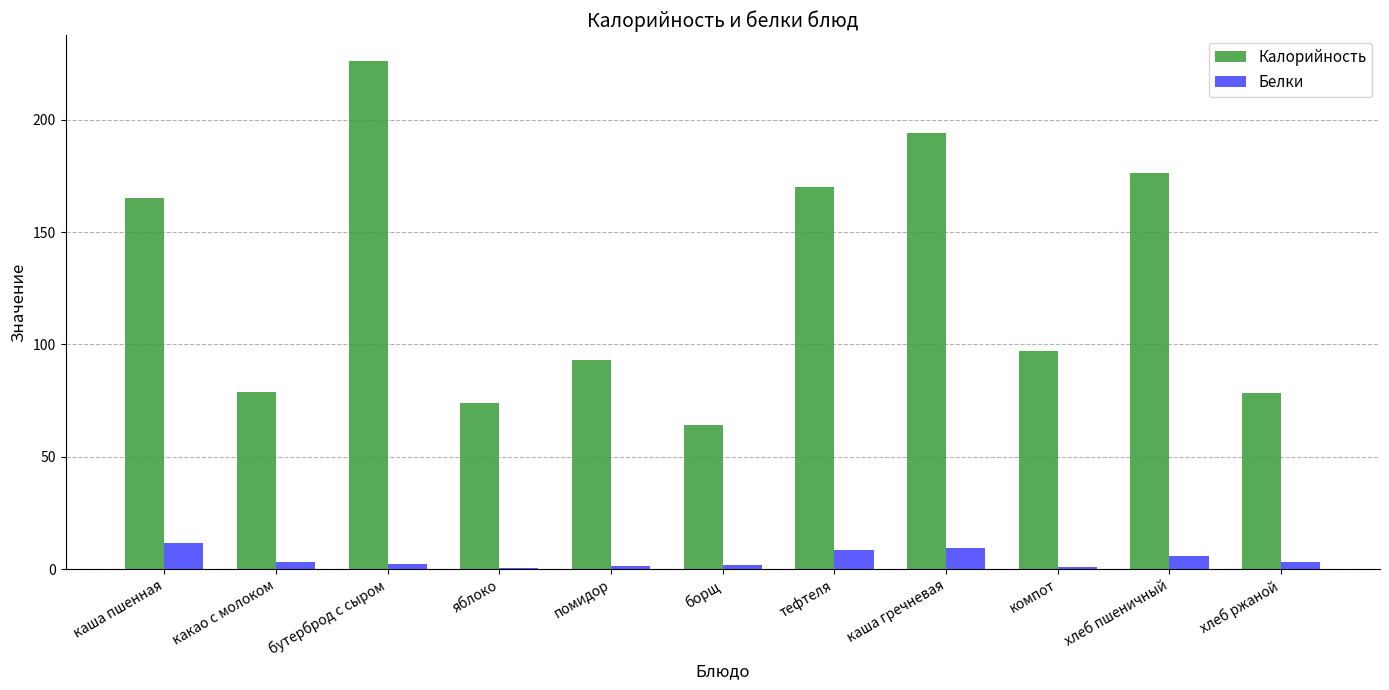

What is the sum of all Калорийность values?

1417.8